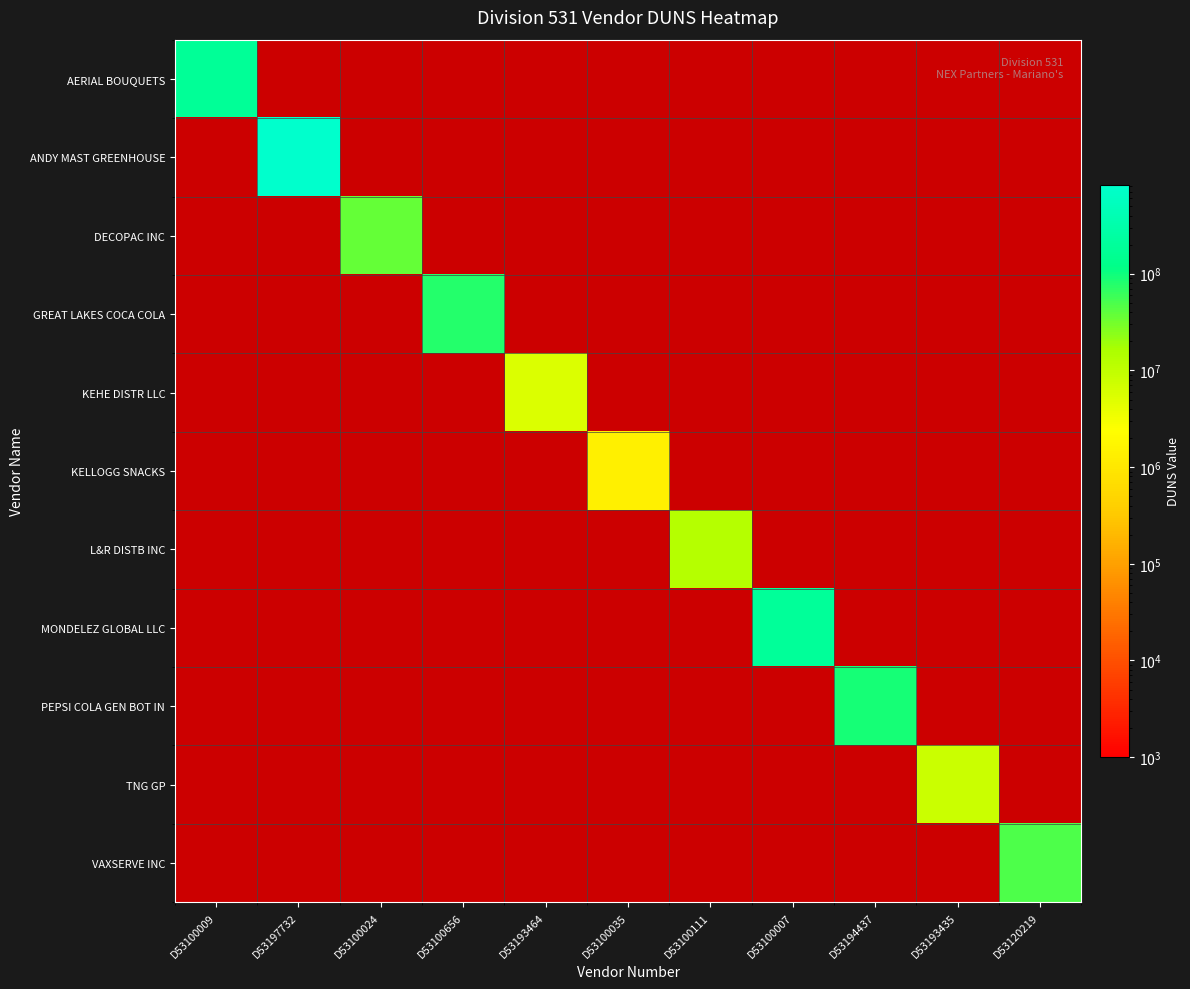

What is the maximum value shown in the chart?

832122530.0